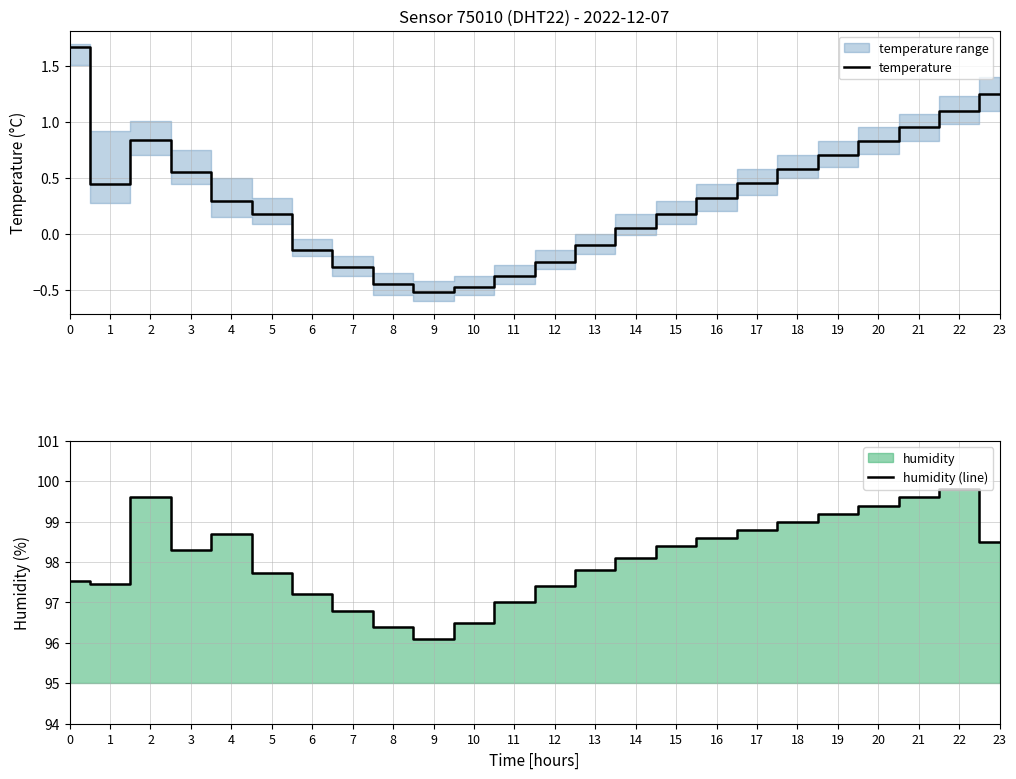

Reading left to right, transcribe all the data shown in this chart.

temperature: 1.7	0.4	0.8	0.6	0.3	0.2	-0.1	-0.3	-0.5	-0.5	-0.5	-0.4	-0.2	-0.1	0.1	0.2	0.3	0.5	0.6	0.7	0.8	0.9	1.1	1.2
humidity (line): 97.5	97.5	99.6	98.3	98.7	97.7	97.2	96.8	96.4	96.1	96.5	97.0	97.4	97.8	98.1	98.4	98.6	98.8	99.0	99.2	99.4	99.6	99.8	98.5